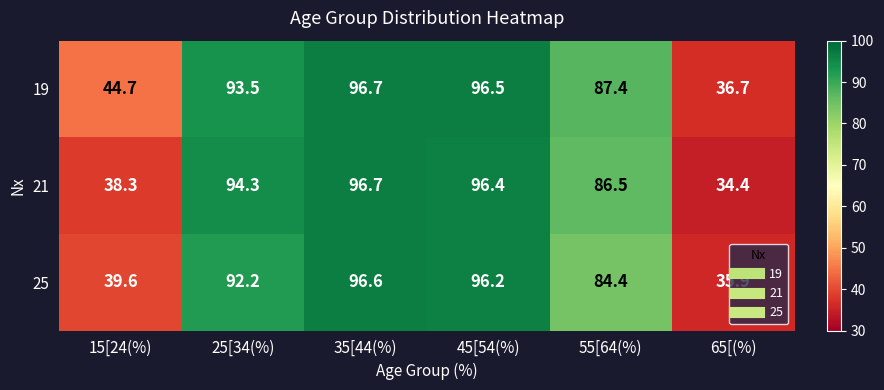

Which series has the largest total across all categories?

19